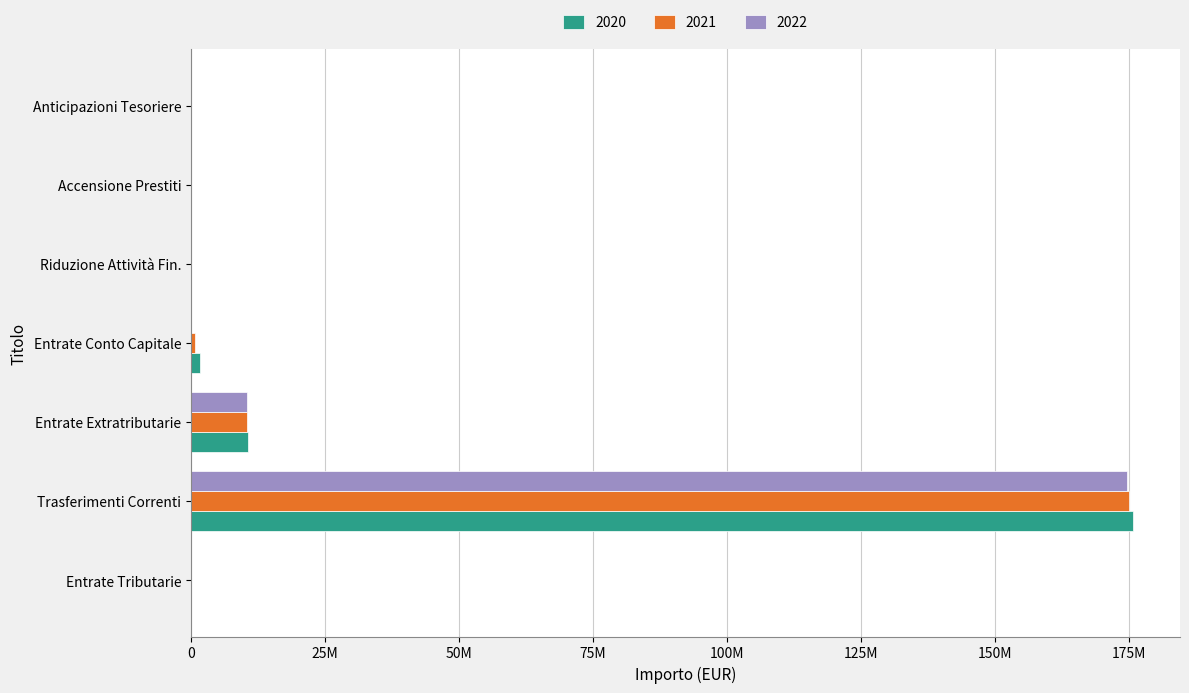

What is the difference between the maximum and minimum values in the 2020 series?

175726507.3